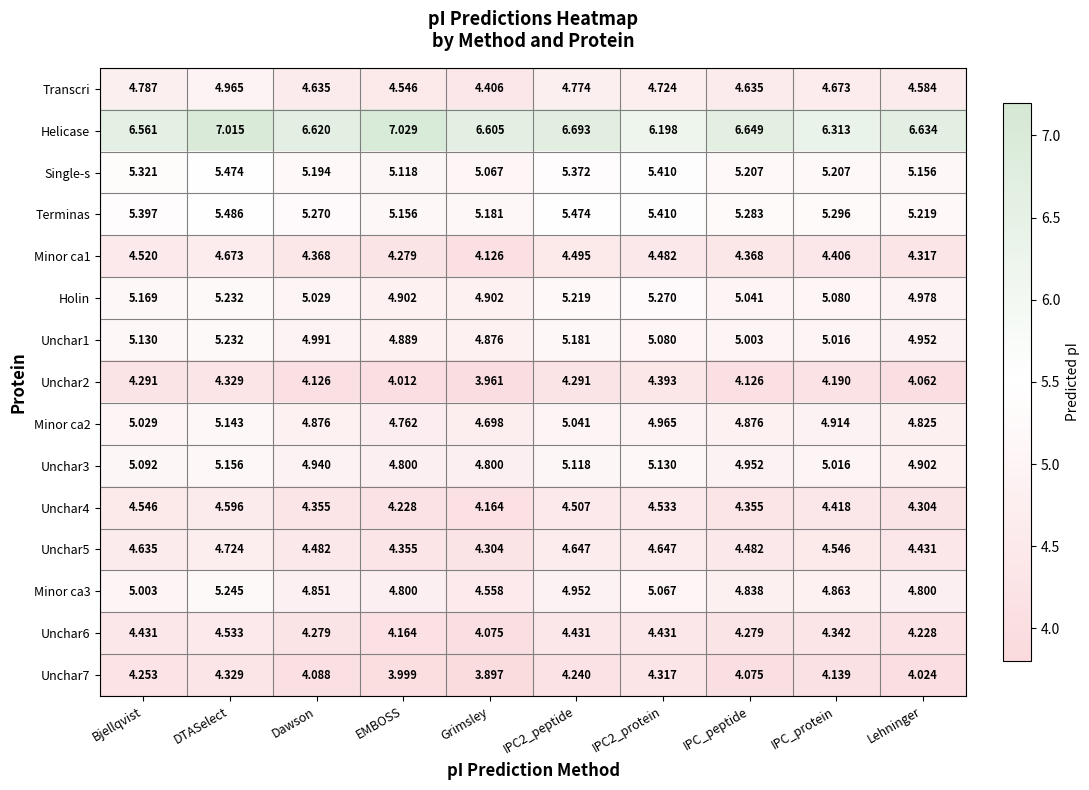

At which category is the sum across all series the highest?

DTASelect